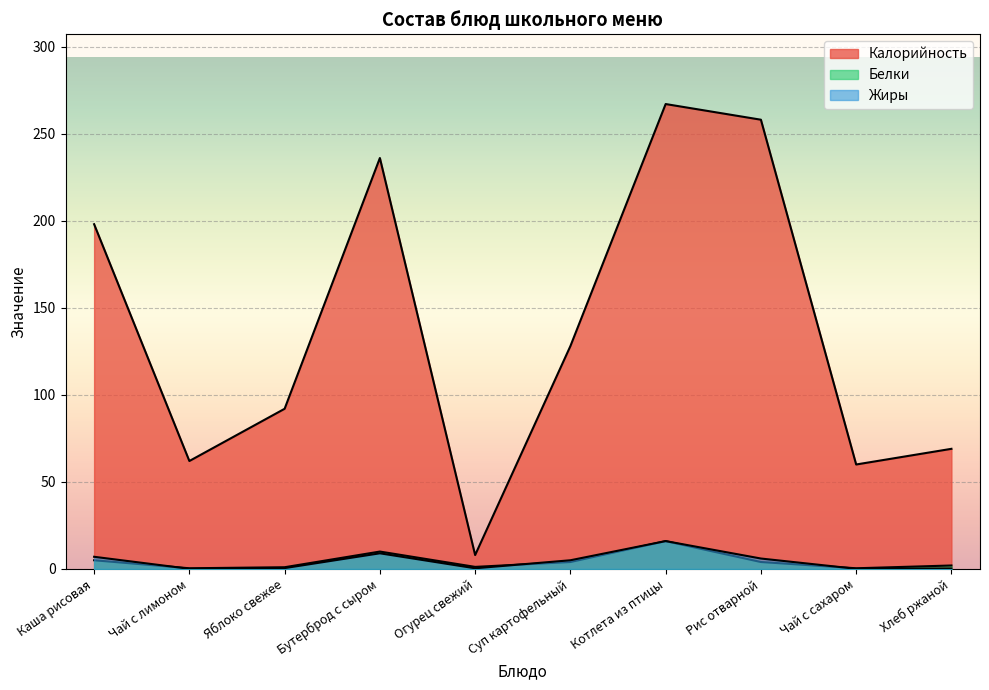

How many lines are shown in the chart?

3